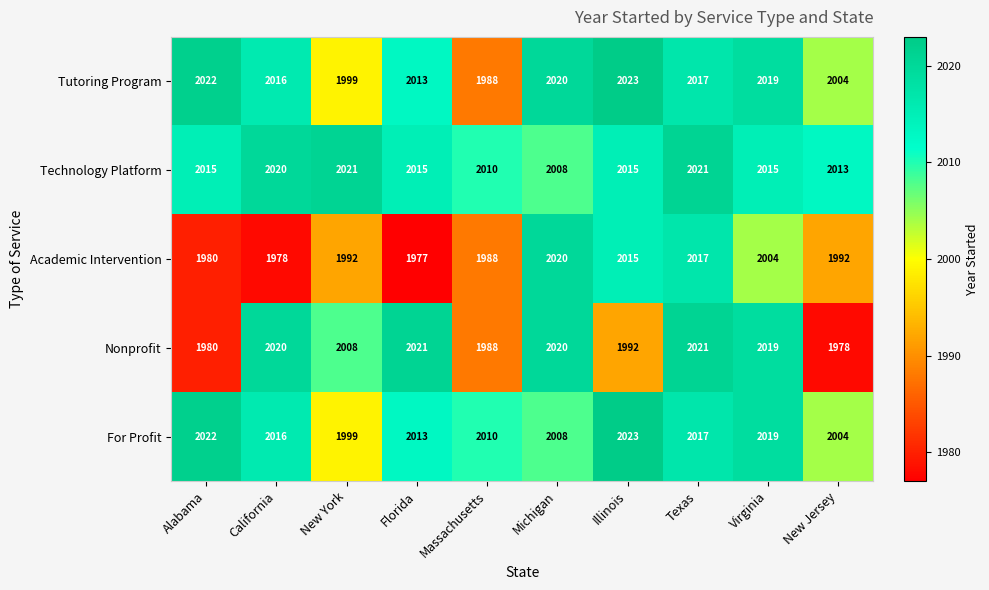

Which series changed the most between Florida and Texas?

Academic Intervention